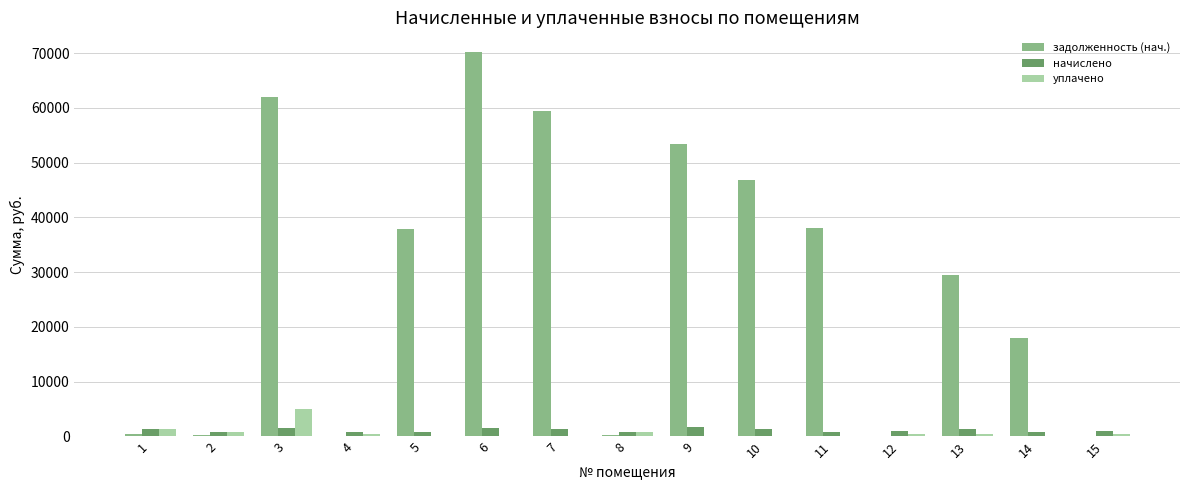

How many groups of bars are there?

15